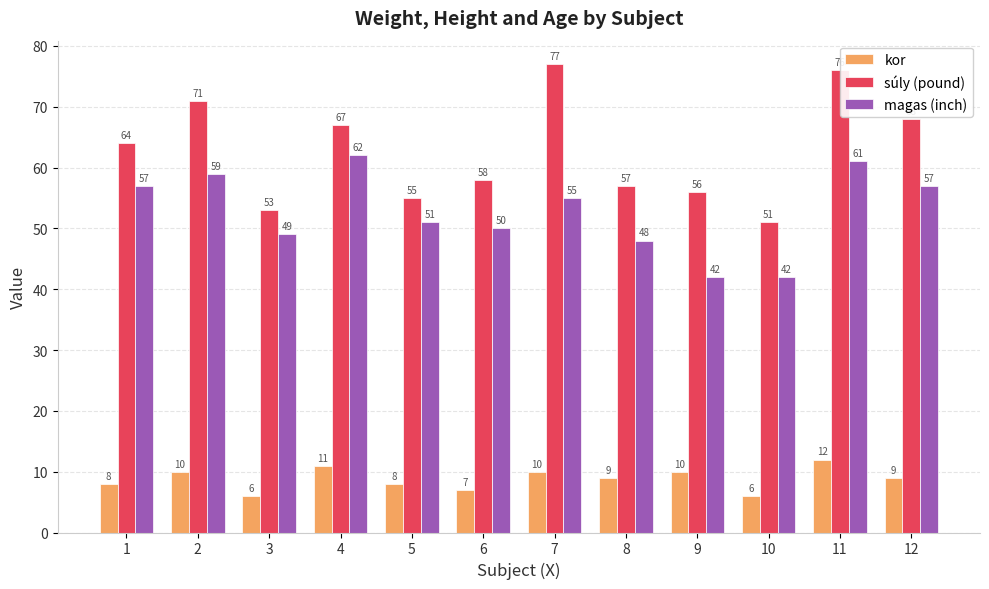

True or false: súly (pound) has a value of 53 at 3.

True